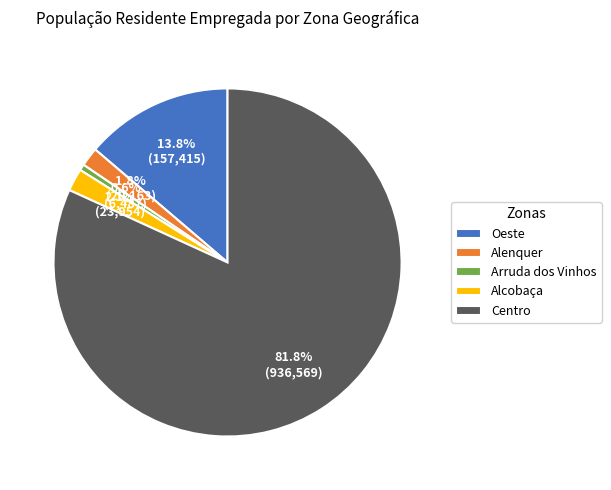

Is there any slice that represents more than half of the pie?

Yes